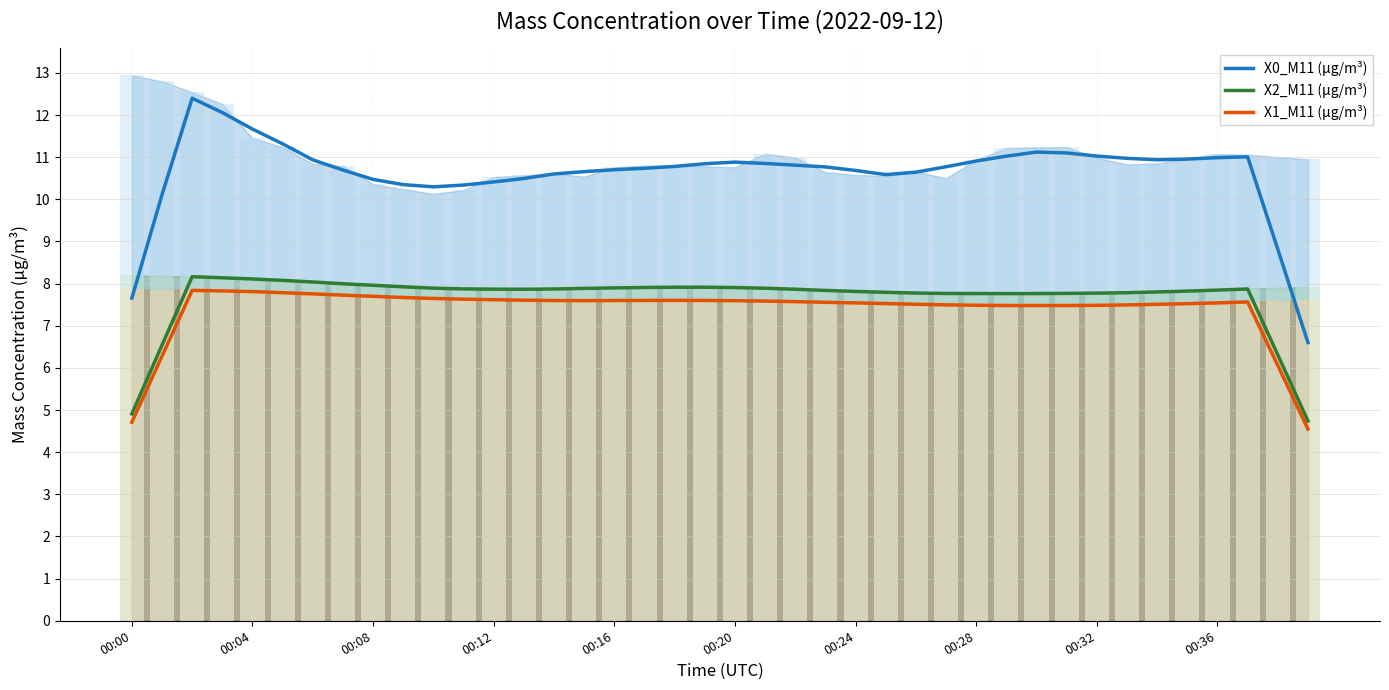

The X2_M11 (μg/m³) series shows 7.8 at 00:28. True or false?

True